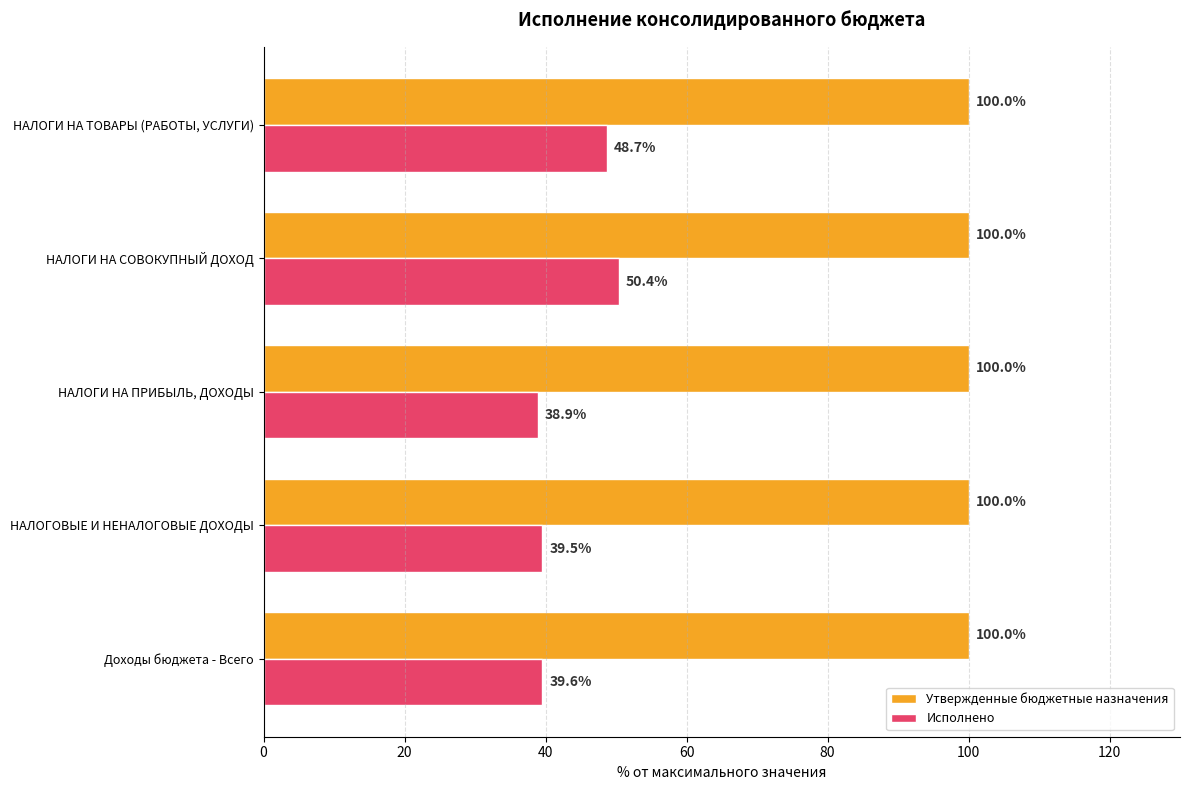

Which series has the widest spread of values?

Исполнено